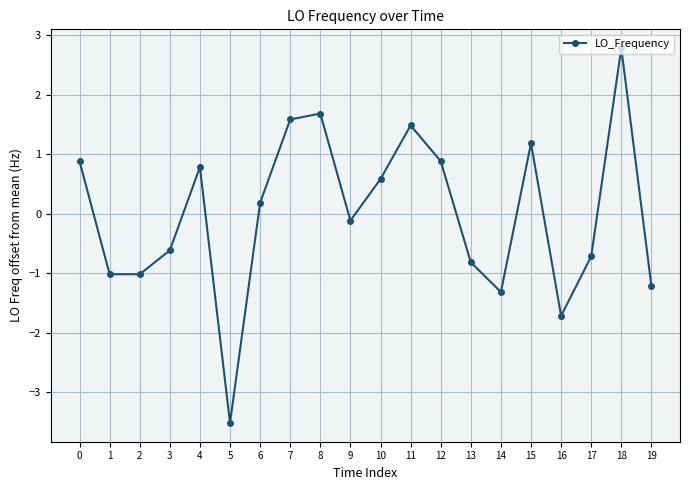

True or false: the data has more than 1 interior local peaks.

True